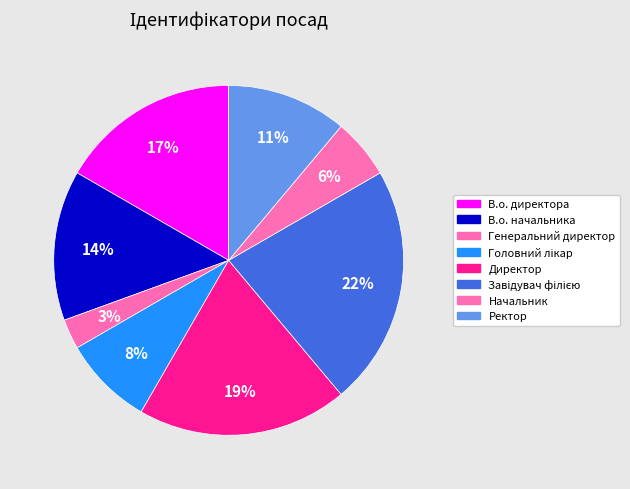

Which category has the biggest portion of the pie?

Завідувач філією